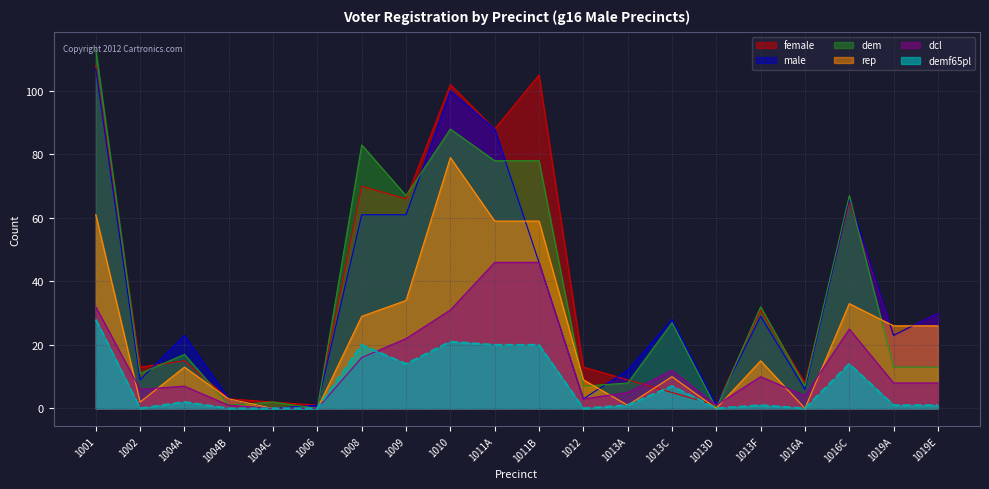

The value of male at 1001 is 177. True or false?

False